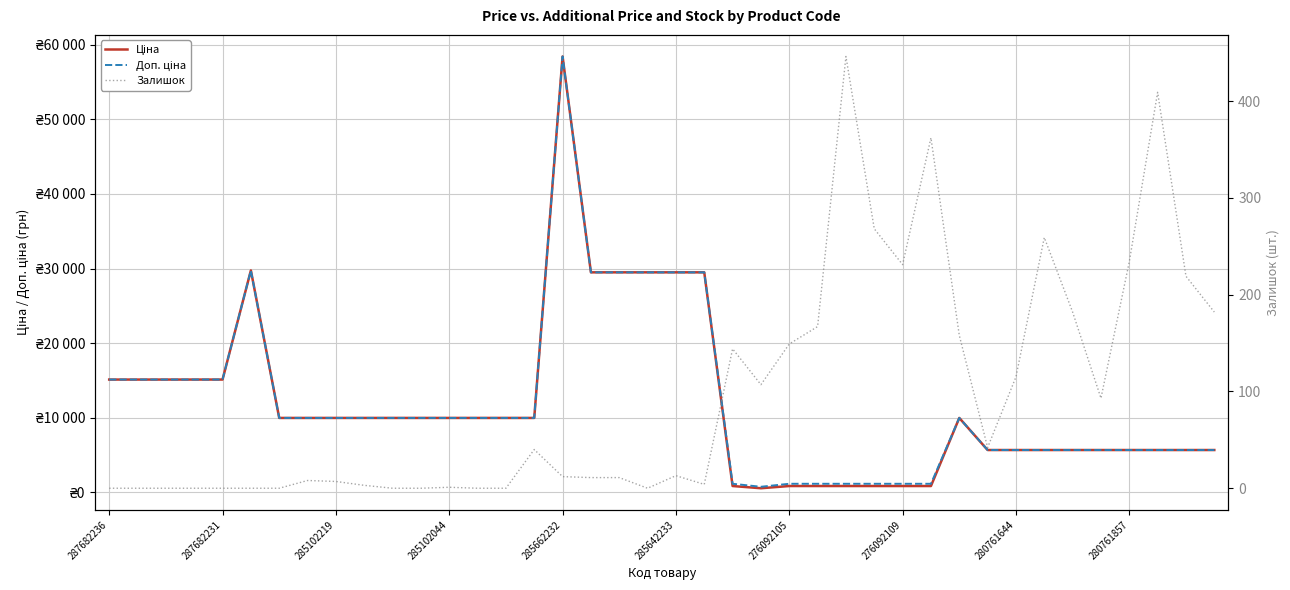

At 30, list the series in order from smallest to largest.

Залишок, Ціна, Доп. ціна